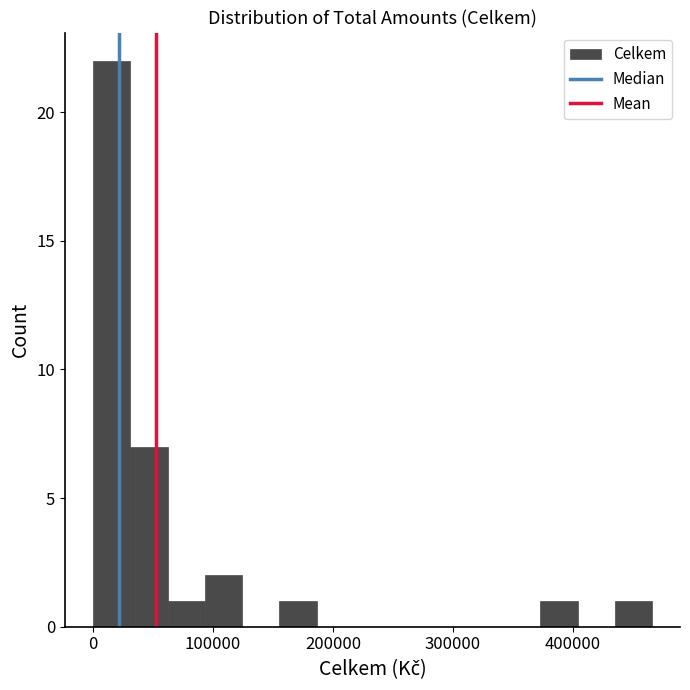

Read against the x-axis, roughly where is the centre of the tallest bar?

20000